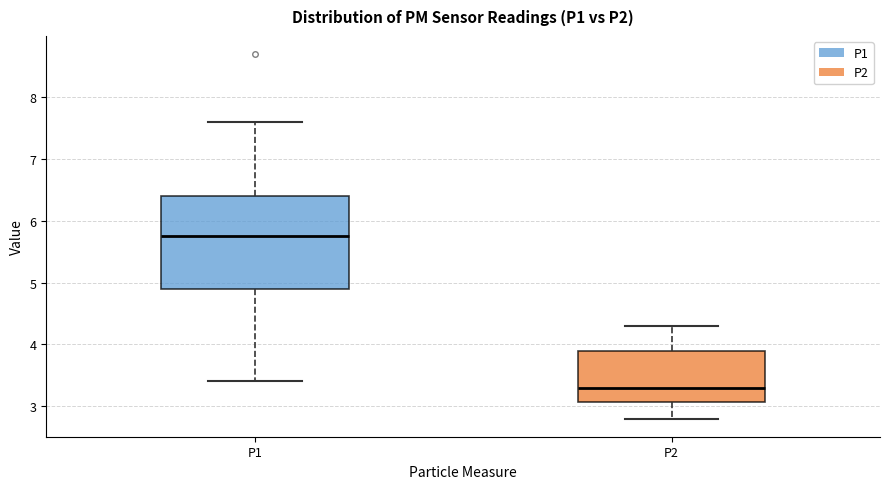

Which box has the lowest median line?

P2